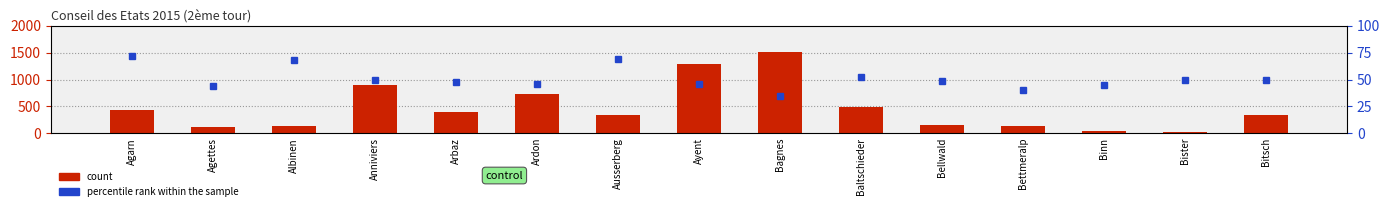

What is the difference between the maximum and minimum values in the count series?

1497.0